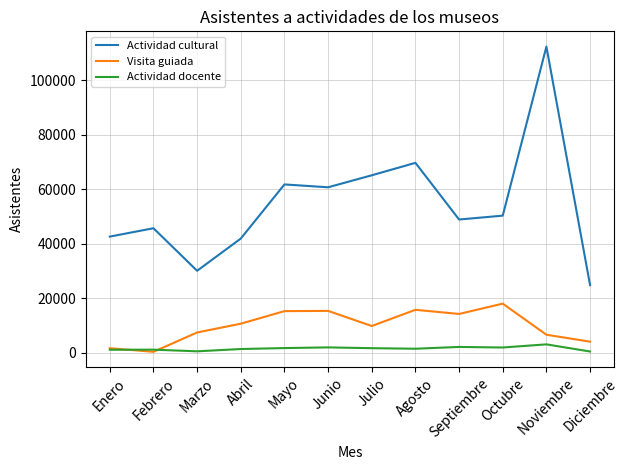

True or false: Actividad docente and Actividad cultural intersect in this chart.

False